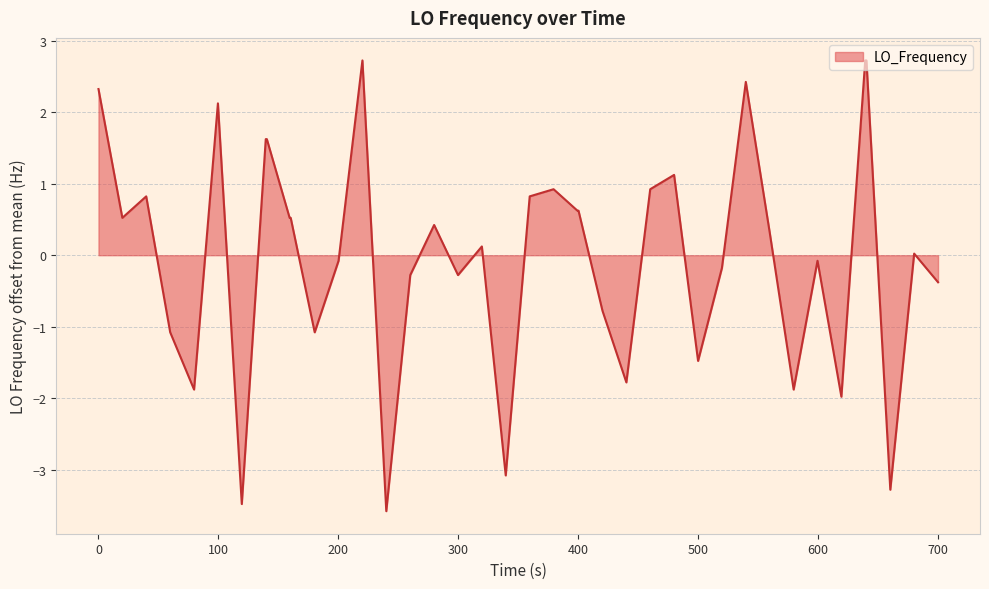

What is the smallest value displayed?

-3.6